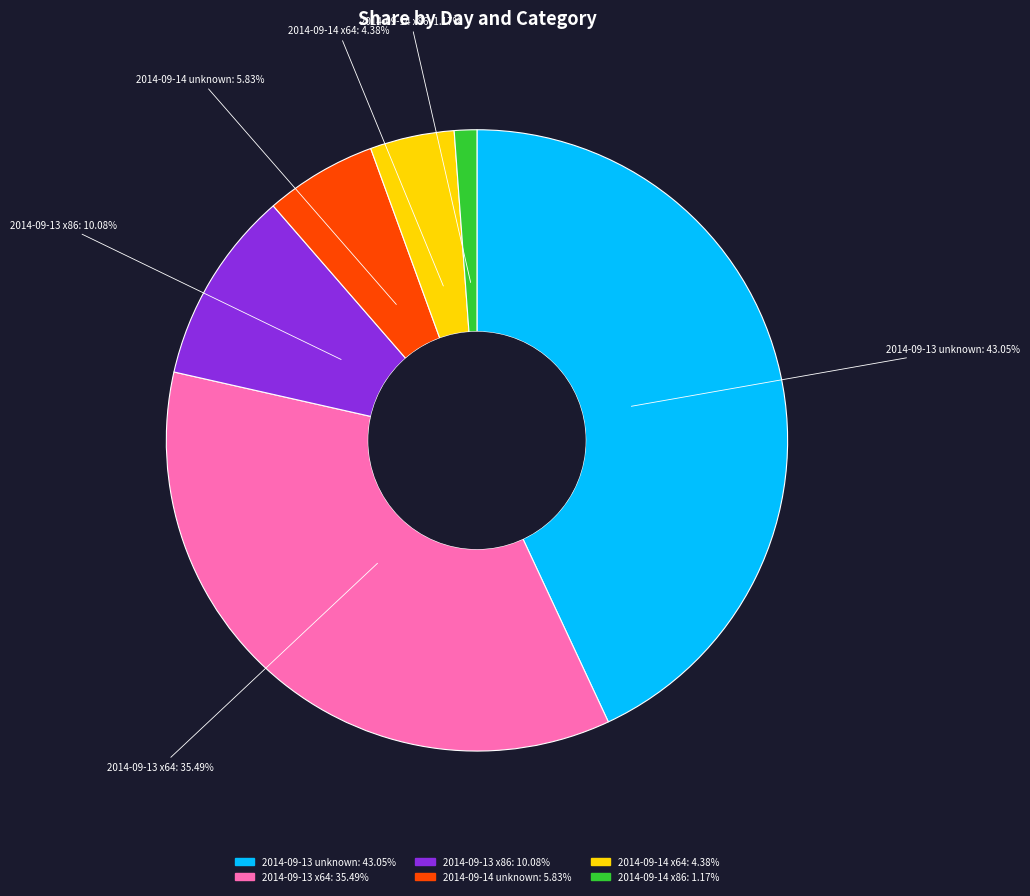

How many slices are in this pie chart?

6